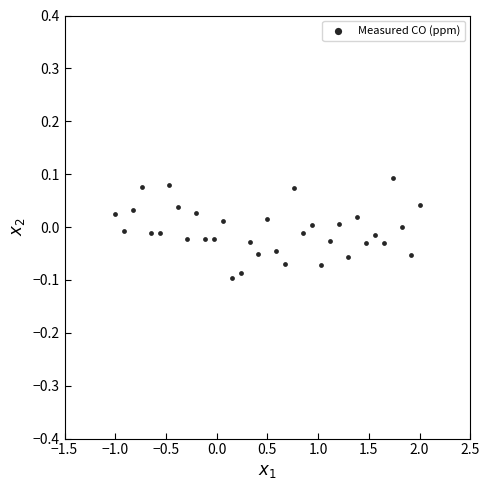

What is the range of X values (max minus min)?

3.0